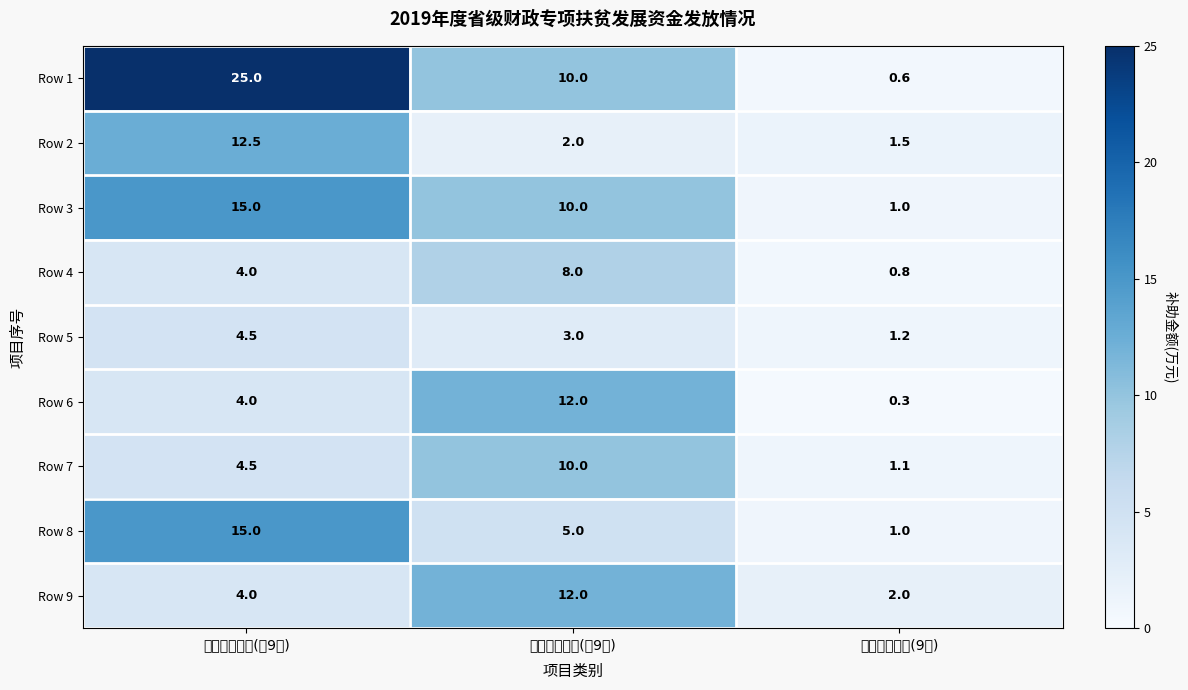

How many distinct data groups are displayed?

9